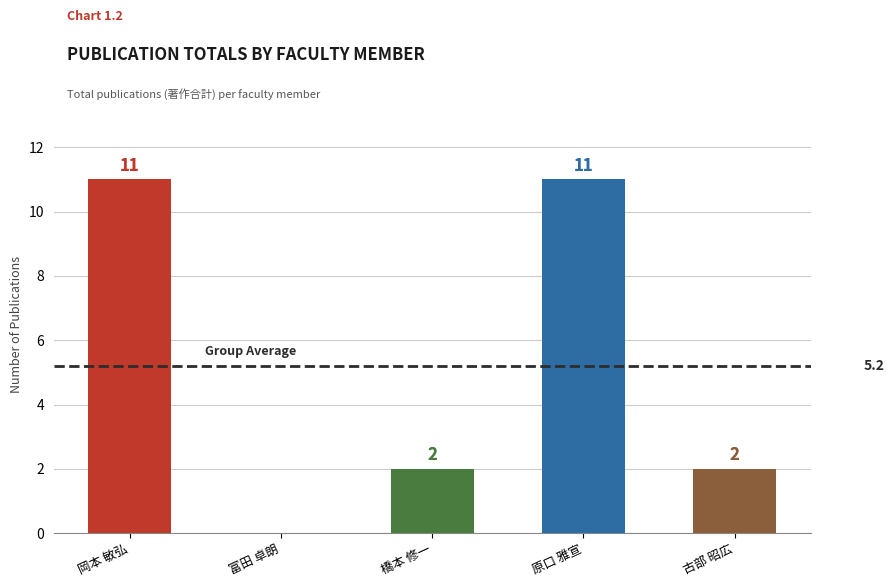

The value at 古部 昭広 is 2. True or false?

True